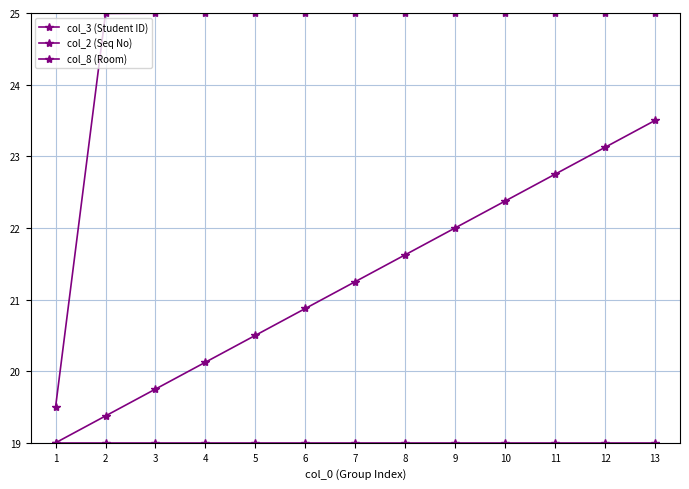

True or false: col_3 (Student ID) has a value of 14.6 at 2.

False